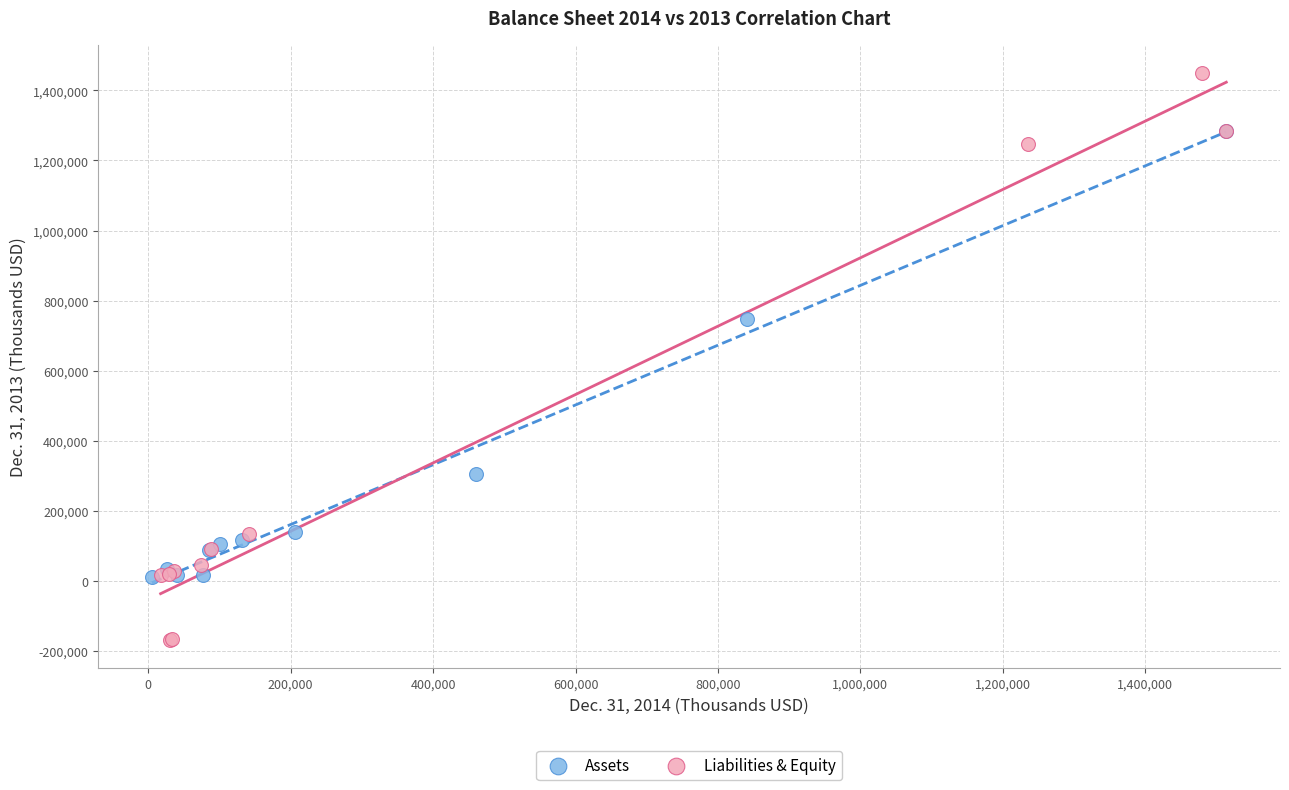

What are all the series names shown in the legend?

Assets, Liabilities & Equity